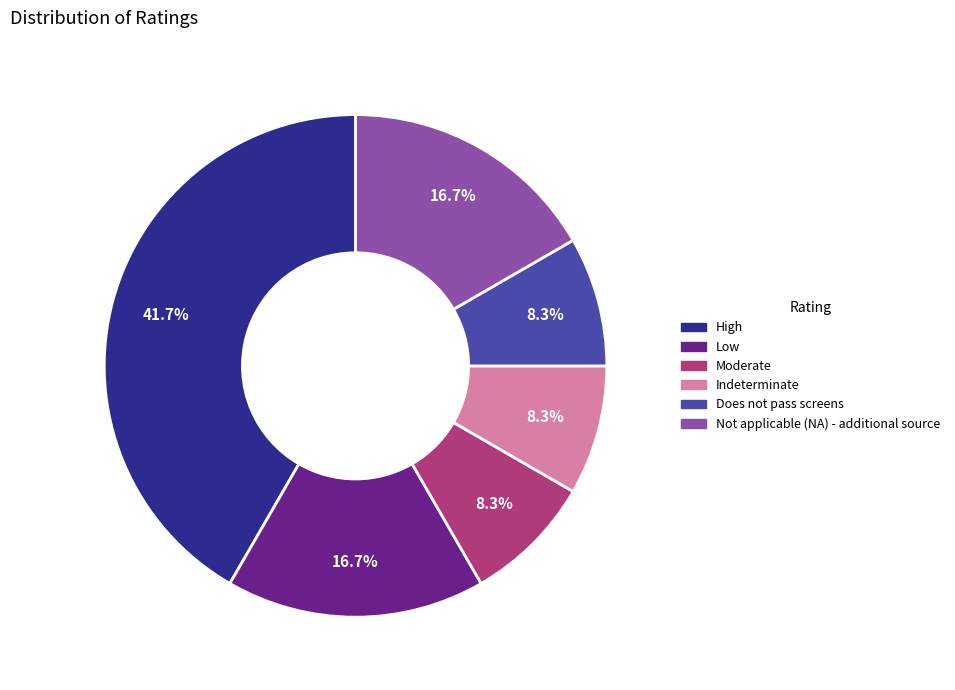

What percentage is the Moderate slice, to the nearest percent?

8%